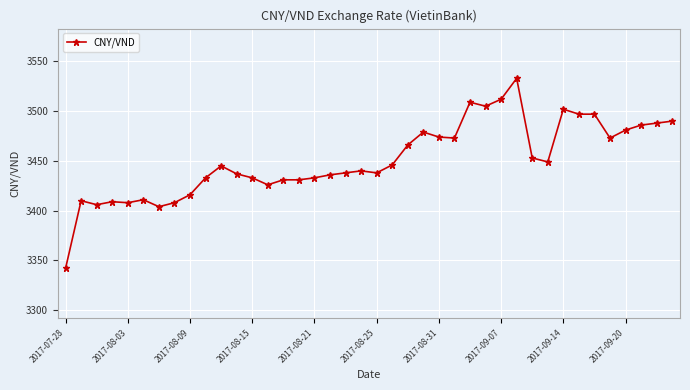

What is the sum of all values?

138048